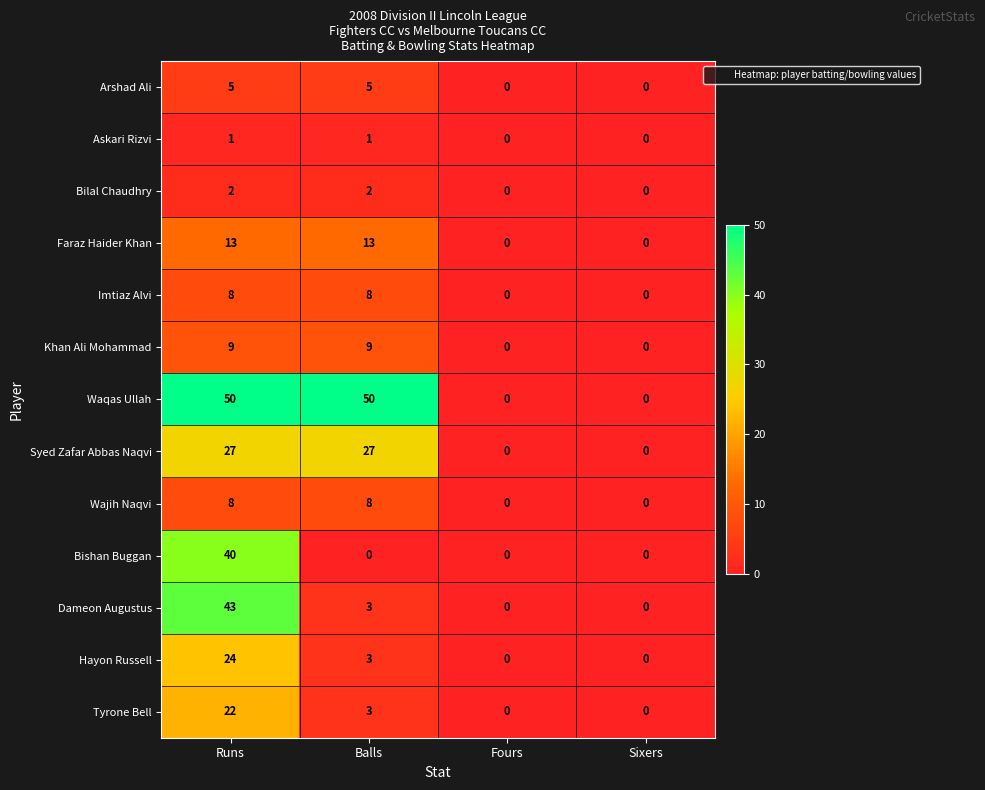

Which series has the largest total across all categories?

Waqas Ullah